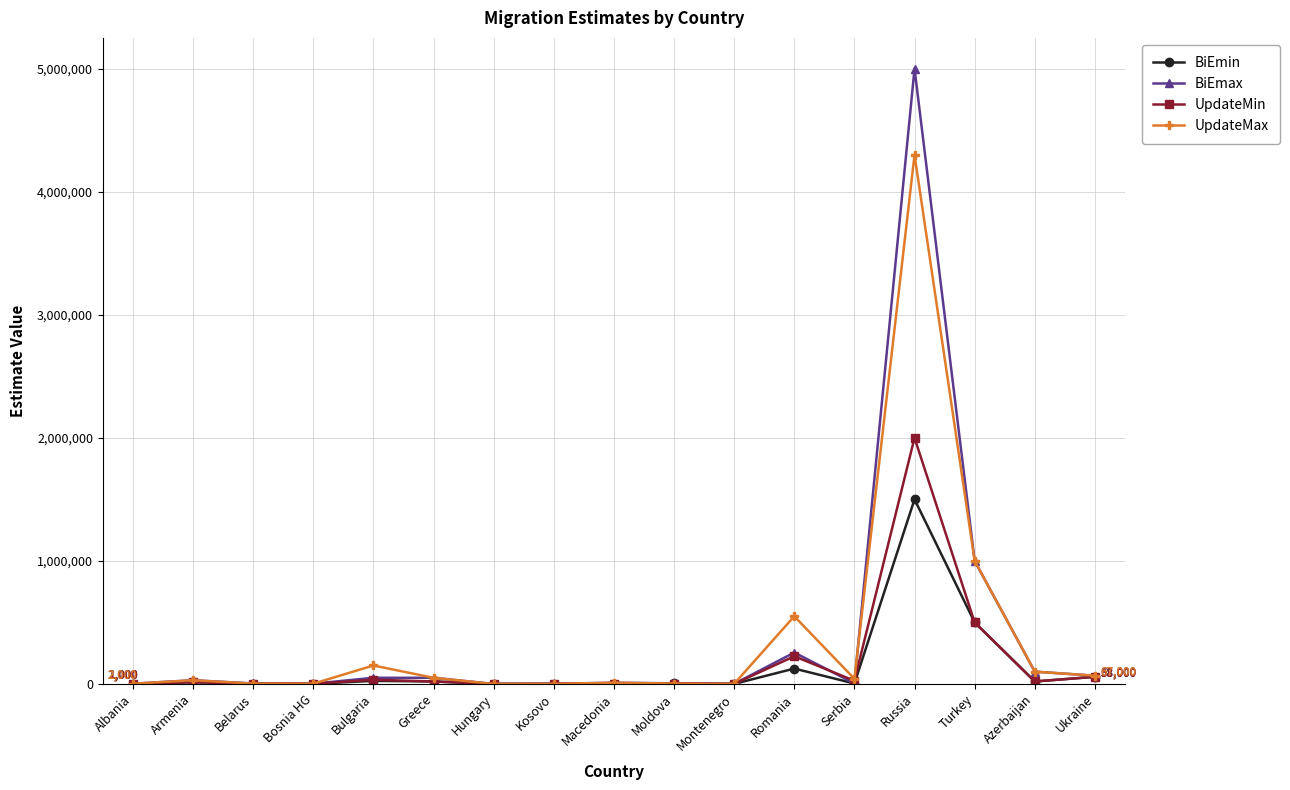

In UpdateMin, how many points are higher than both neighbors (excluding endpoints)?

5